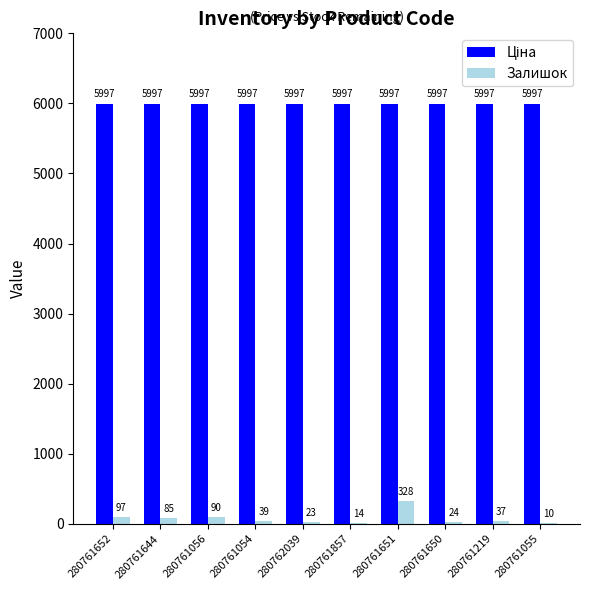

At which label does Залишок reach its peak?

280761651